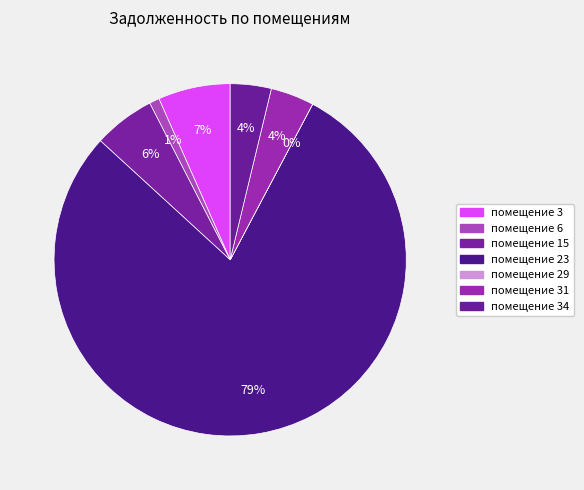

Is помещение 23 the majority of the pie?

Yes